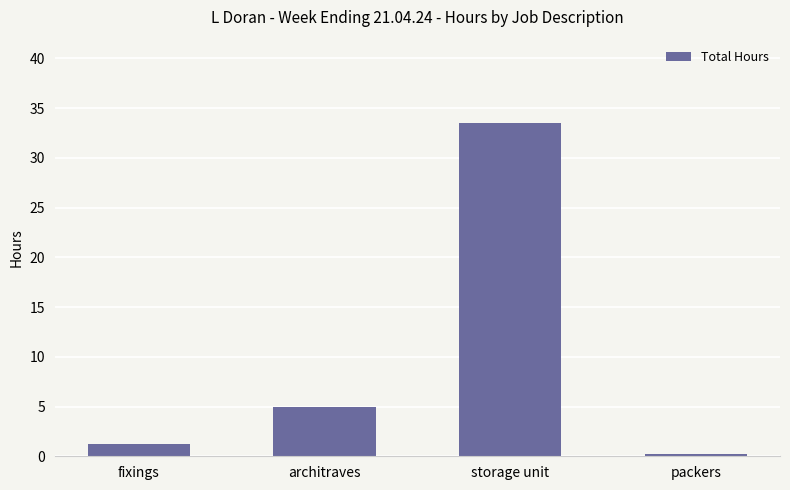

How many values are below 5?

2